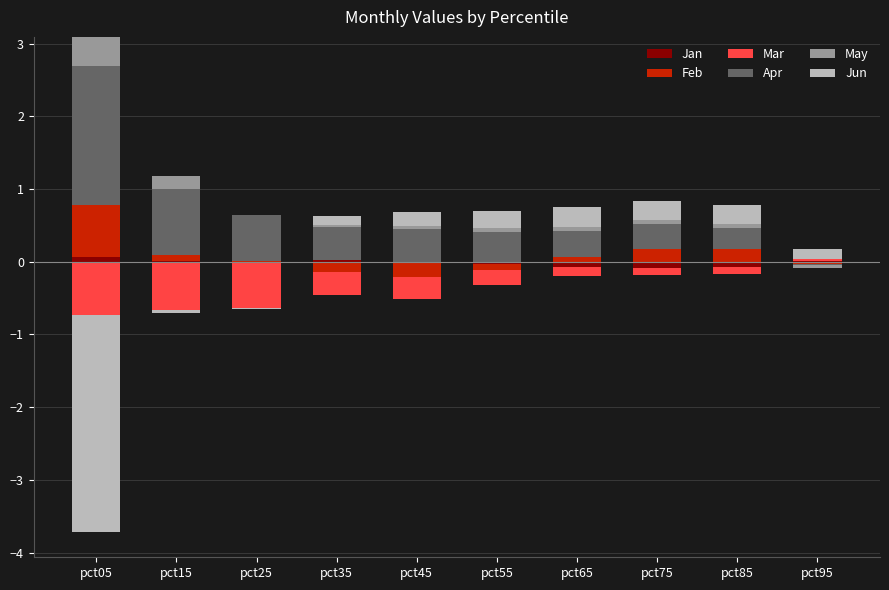

Rank the series by their maximum value, from highest to lowest.

Apr, Feb, May, Jun, Jan, Mar